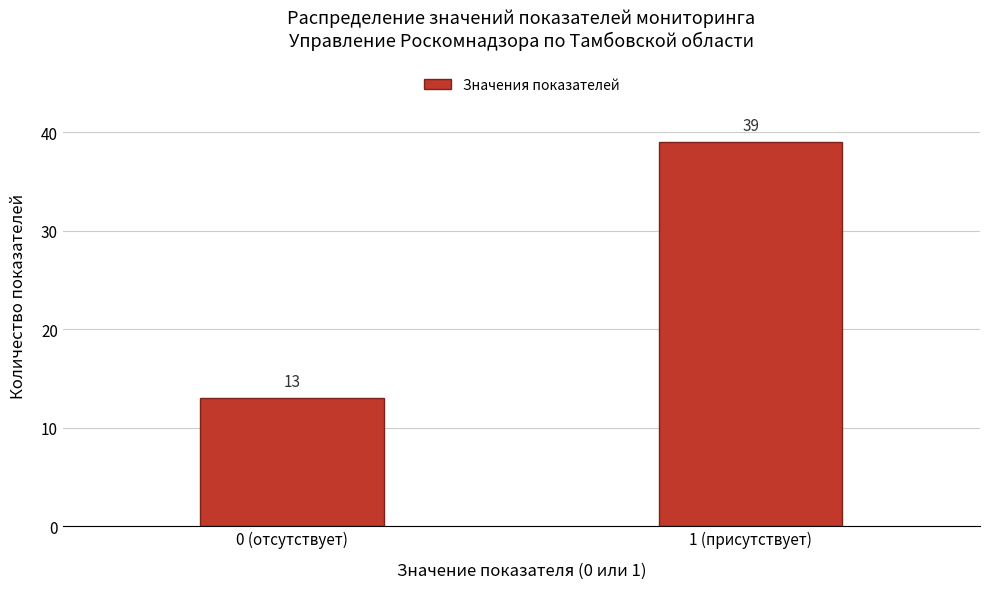

Reading left to right, list all the values displayed in this chart.

13	39